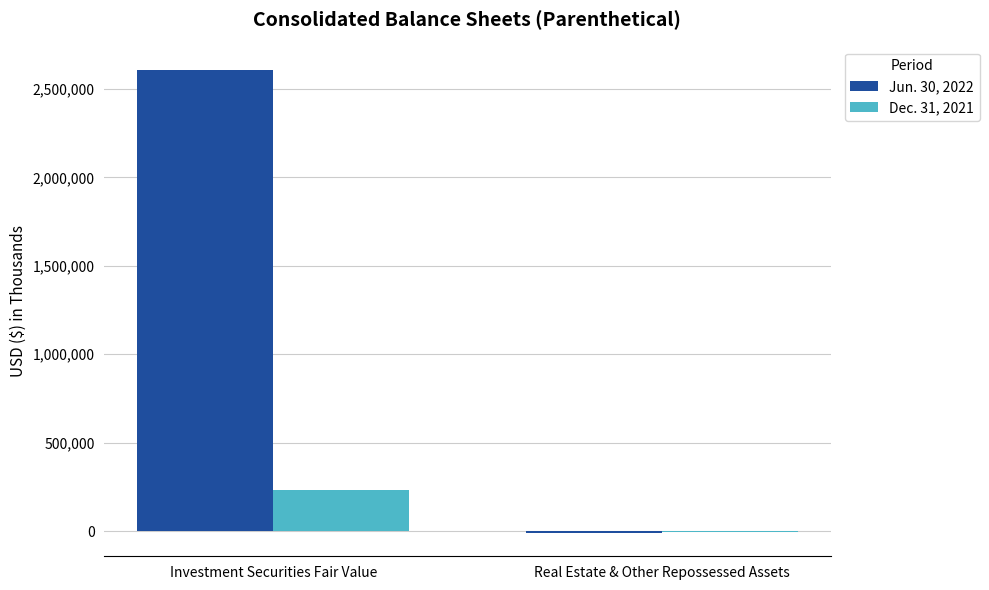

How many groups of bars are there?

2